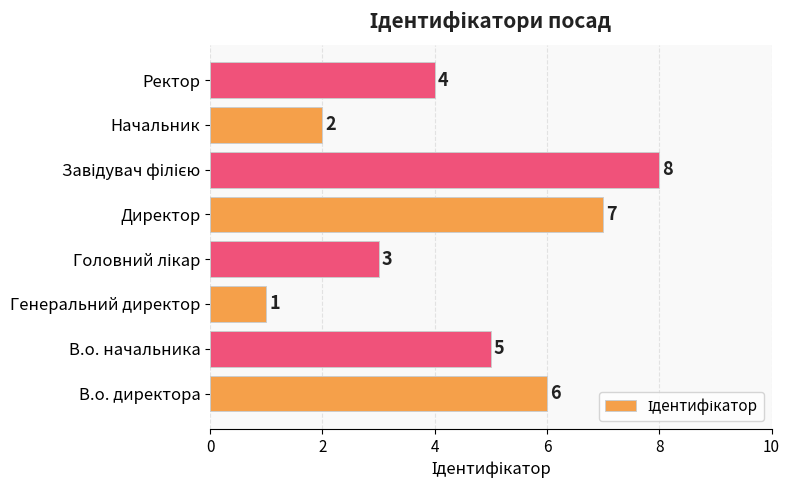

The chart shows a value of 12 at Директор. True or false?

False